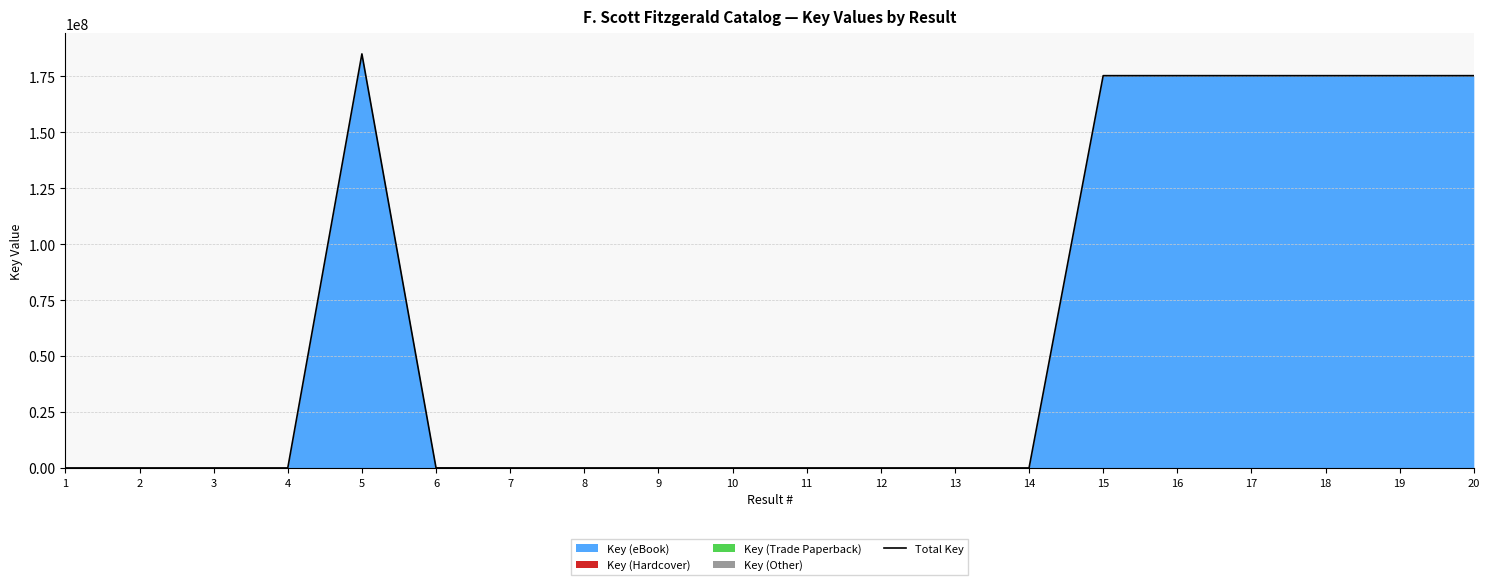

What is the value of the 11th point from the left?

6602